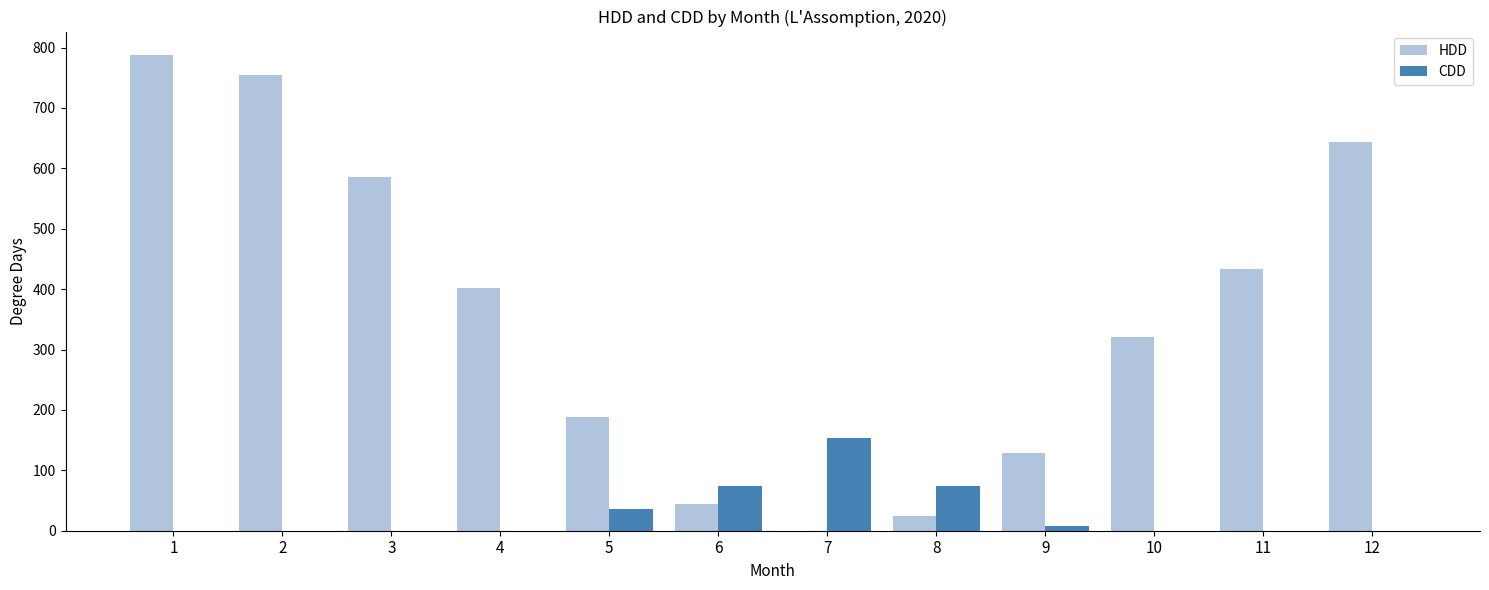

Which series changed the most between 10 and 11?

HDD